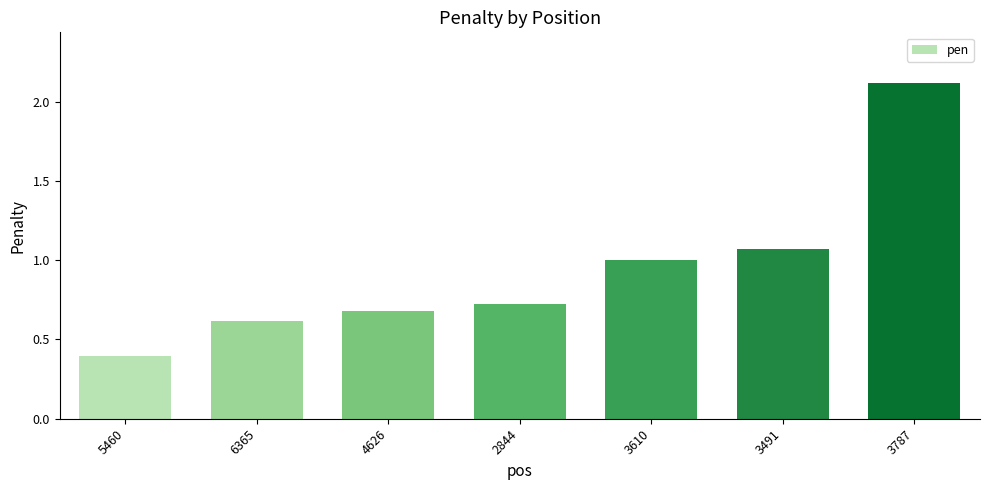

What is the minimum value shown in the chart?

0.4